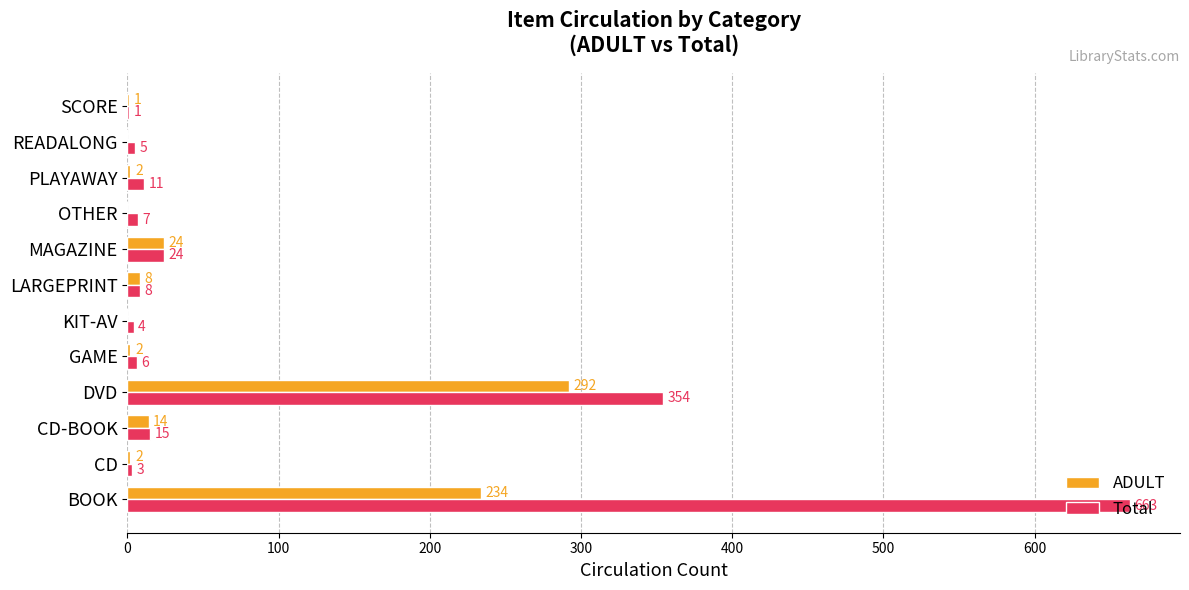

Which series has the largest total across all categories?

Total